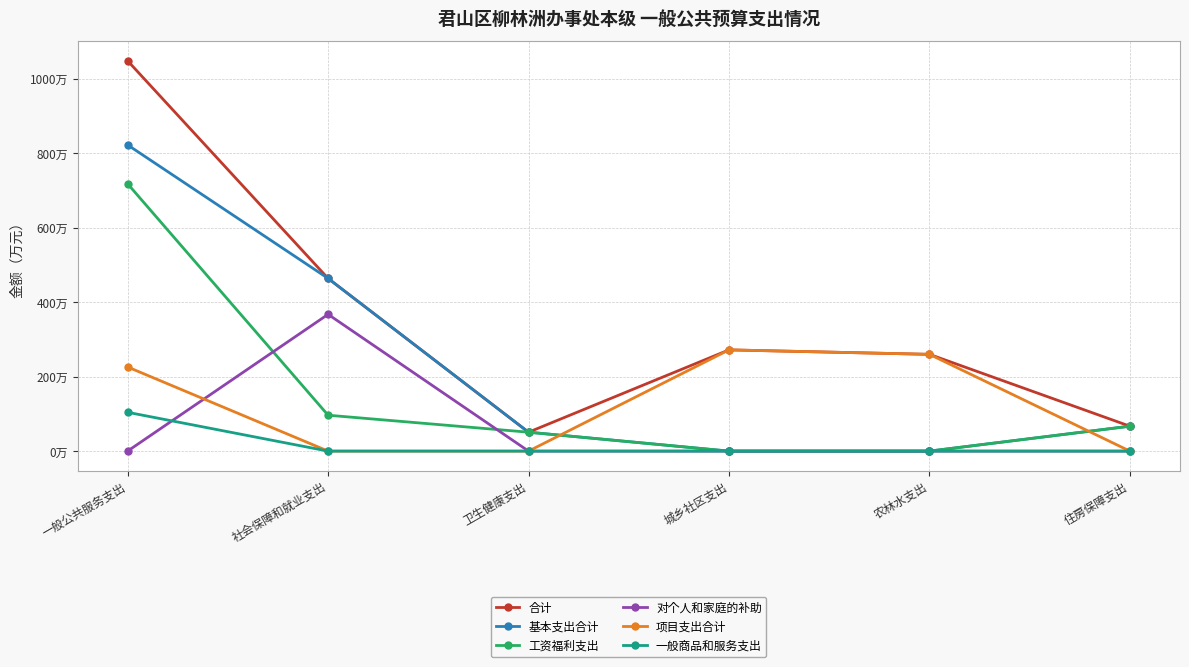

True or false: 对个人和家庭的补助 and 基本支出合计 cross at least once.

False